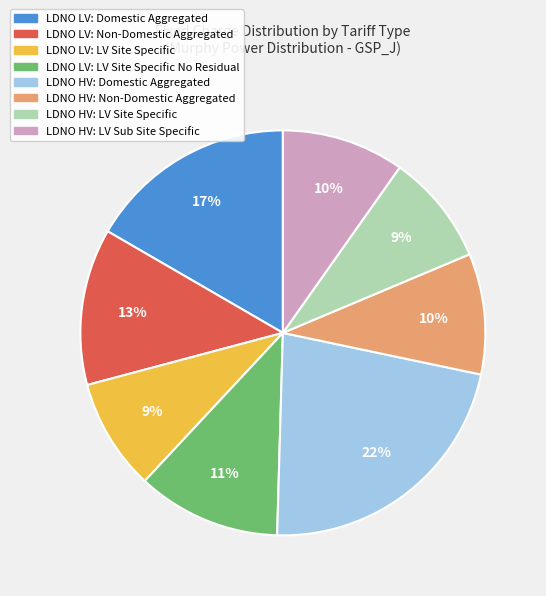

How many slices are in this pie chart?

8